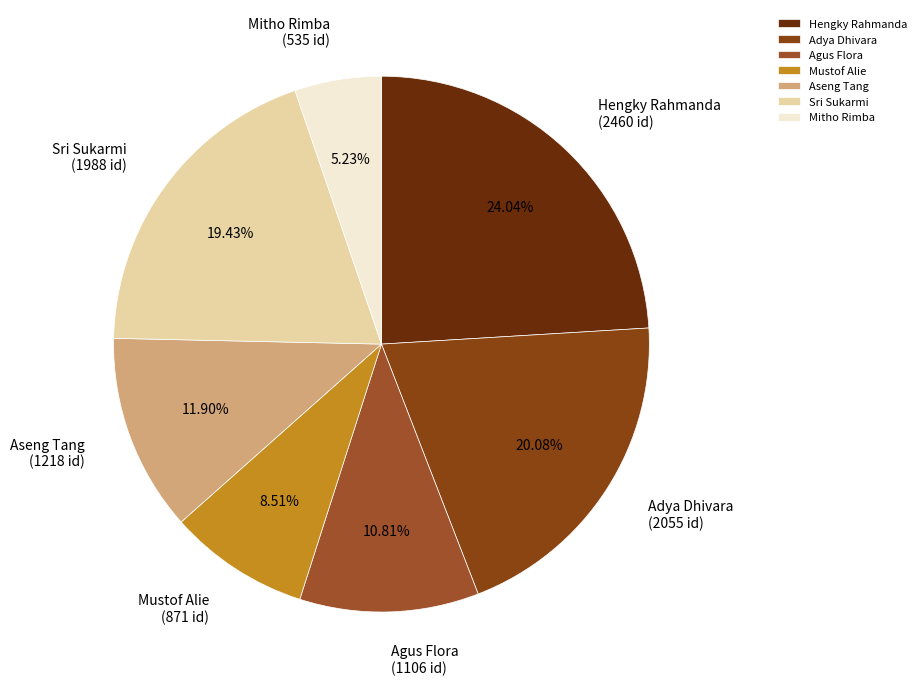

Rank the categories by value from highest to lowest.

Hengky Rahmanda, Adya Dhivara, Sri Sukarmi, Aseng Tang, Agus Flora, Mustof Alie, Mitho Rimba